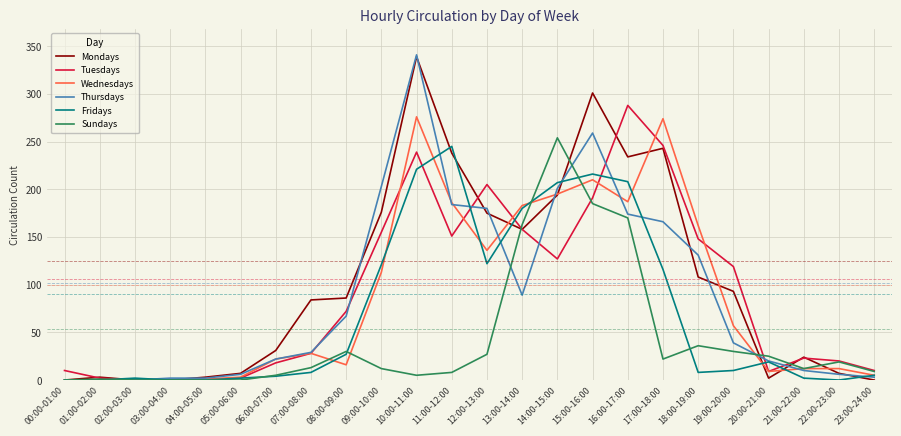

Which series changed the most between 12:00-13:00 and 23:00-24:00?

Tuesdays